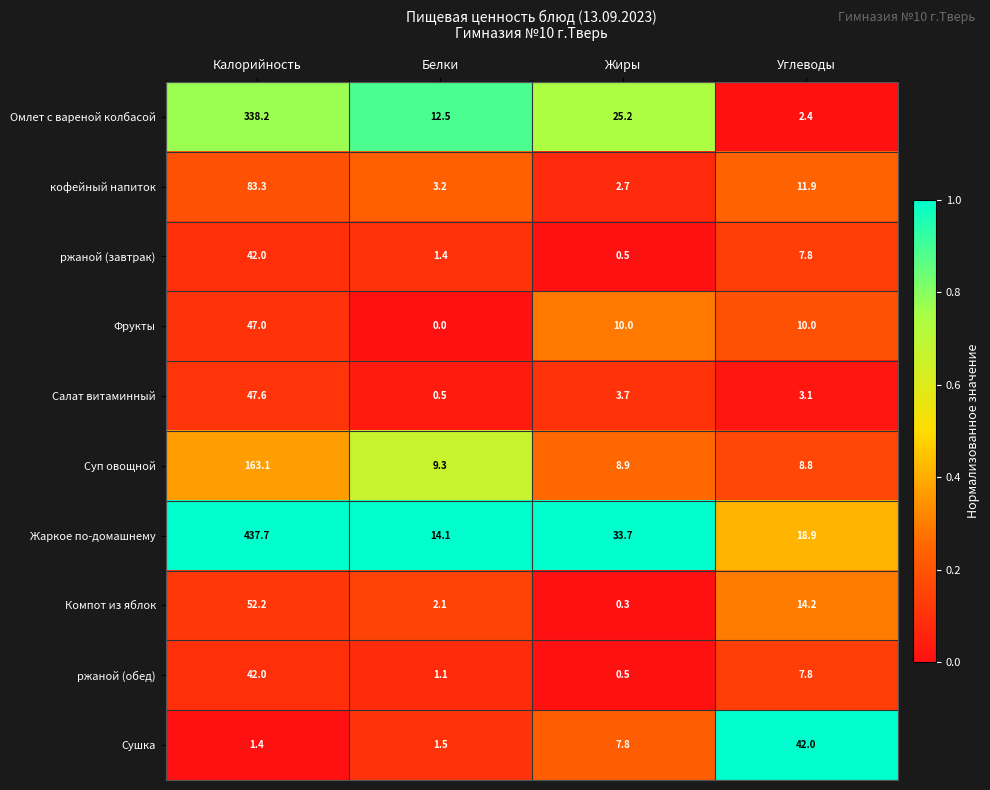

Which series has the largest total across all categories?

Жаркое по-домашнему